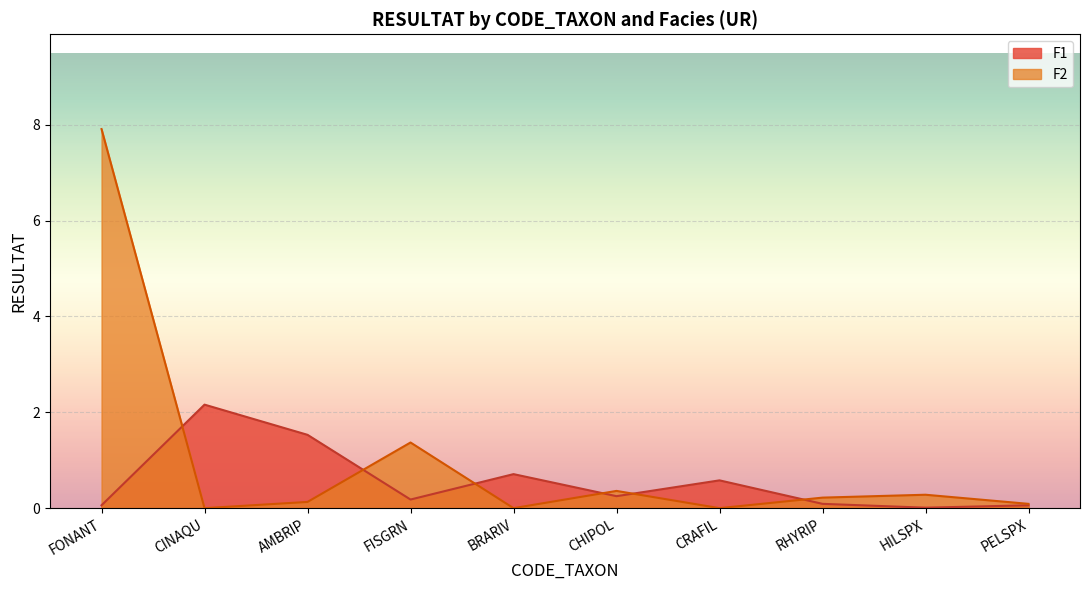

Rank the series by their maximum value, from lowest to highest.

F1, F2